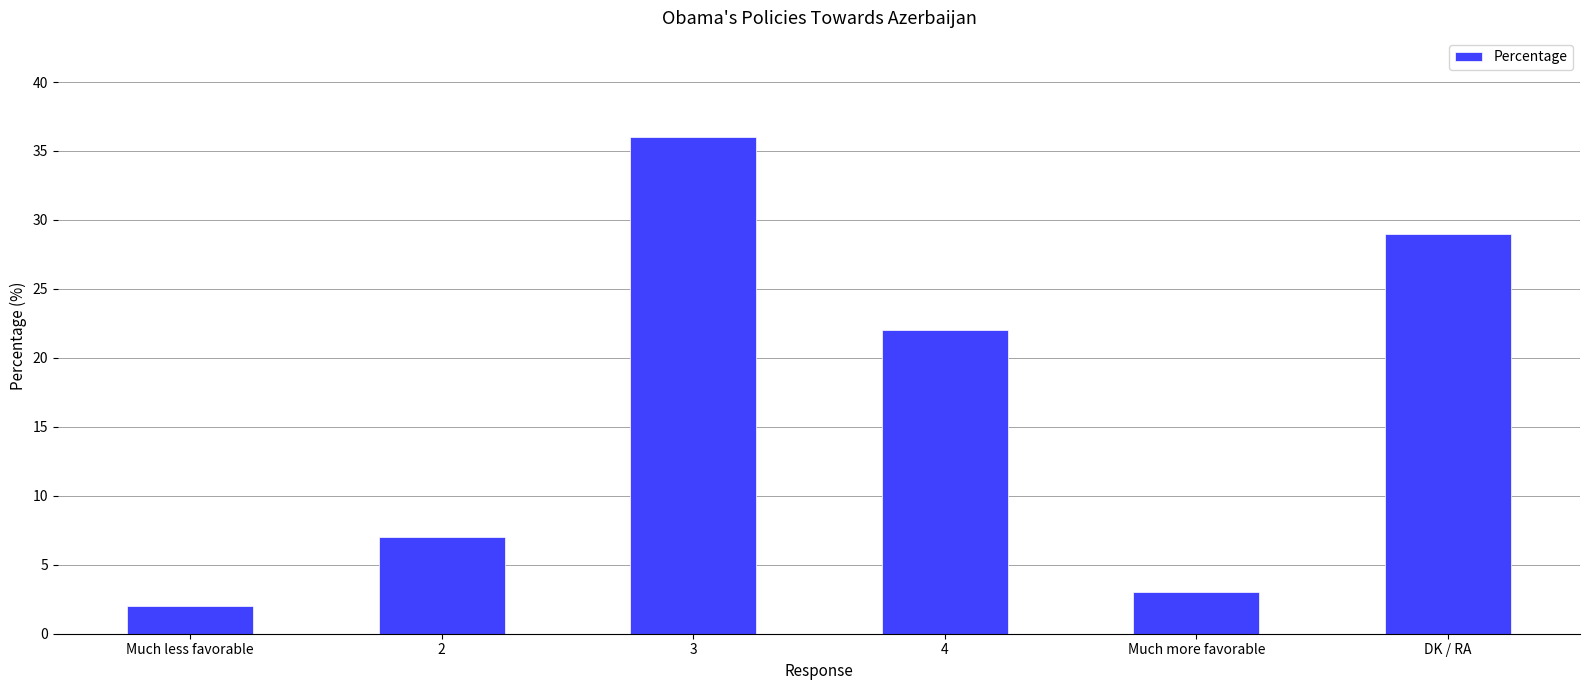

Rank the categories by value from highest to lowest.

3, DK / RA, 4, 2, Much more favorable, Much less favorable